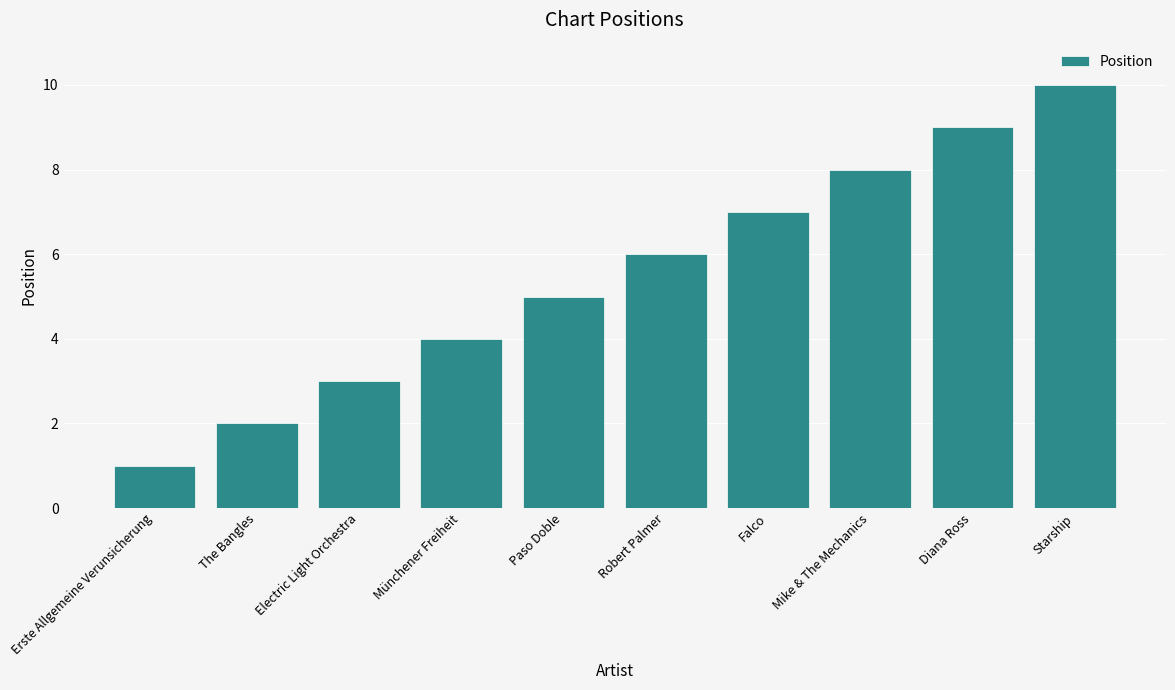

Reading right to left, list all the values displayed in this chart.

Starship=10	Diana Ross=9	Mike & The Mechanics=8	Falco=7	Robert Palmer=6	Paso Doble=5	Münchener Freiheit=4	Electric Light Orchestra=3	The Bangles=2	Erste Allgemeine Verunsicherung=1